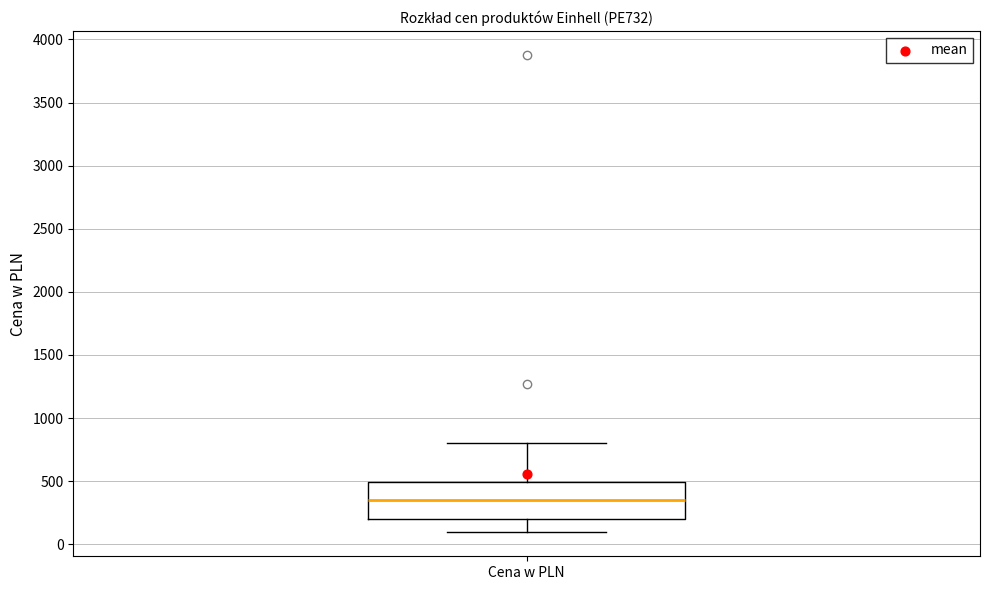

Read this box plot against the y-axis: the position of the median line, the range covered by the box, and the ends of both whiskers. The values are not printed on the chart, so give them approximately, as read against the axis.

median 350, box 200 to 500, whiskers 100 to 800